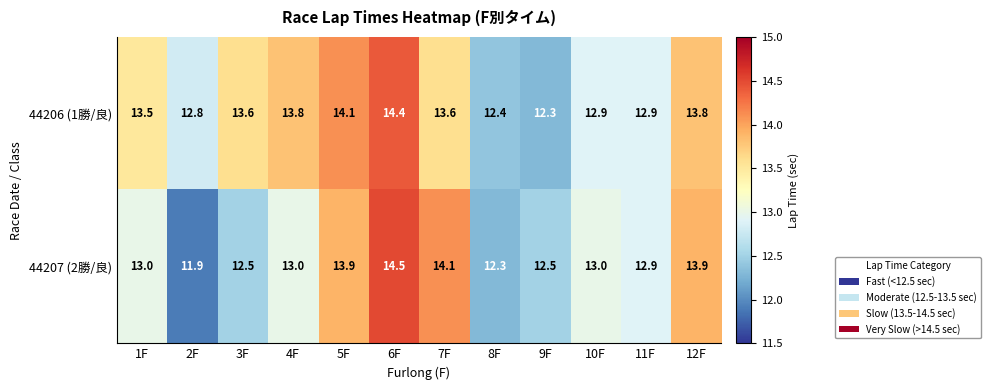

At 3F, list the series in order from largest to smallest.

44206 (1勝/良), 44207 (2勝/良)